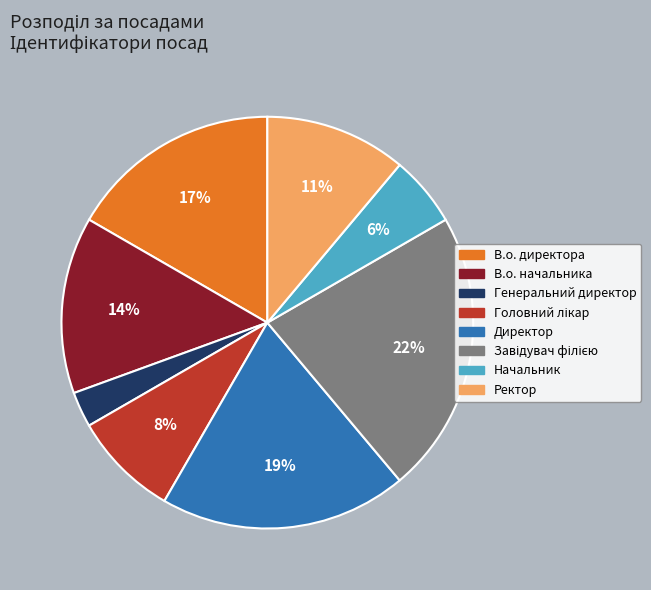

Does any single category account for the majority?

No